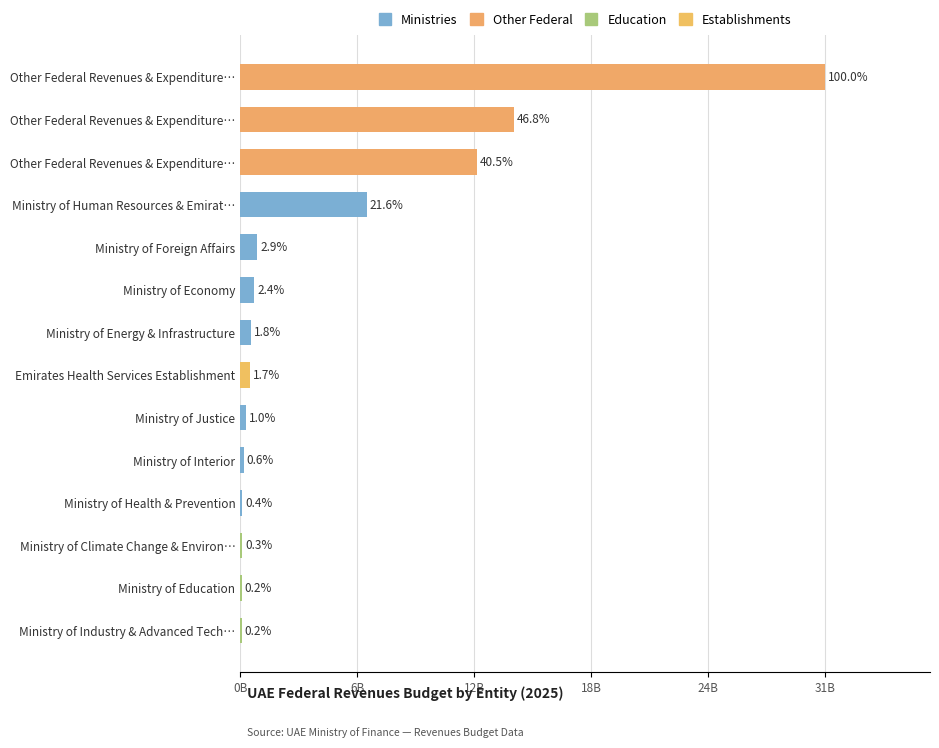

Which category has the lowest value across all series?

Ministry of Industry & Advanced Technology